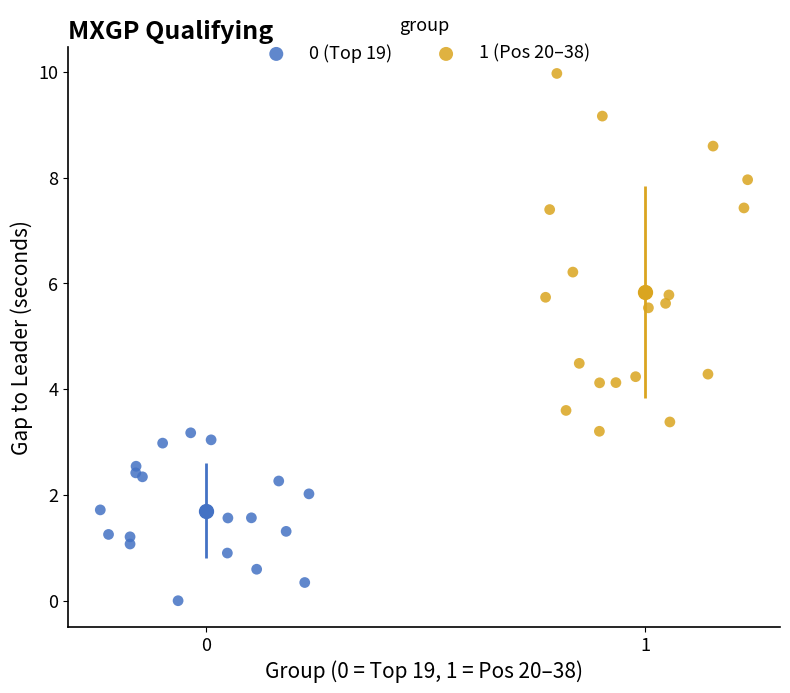

Which series reaches the minimum Y coordinate?

0 (Top 19)